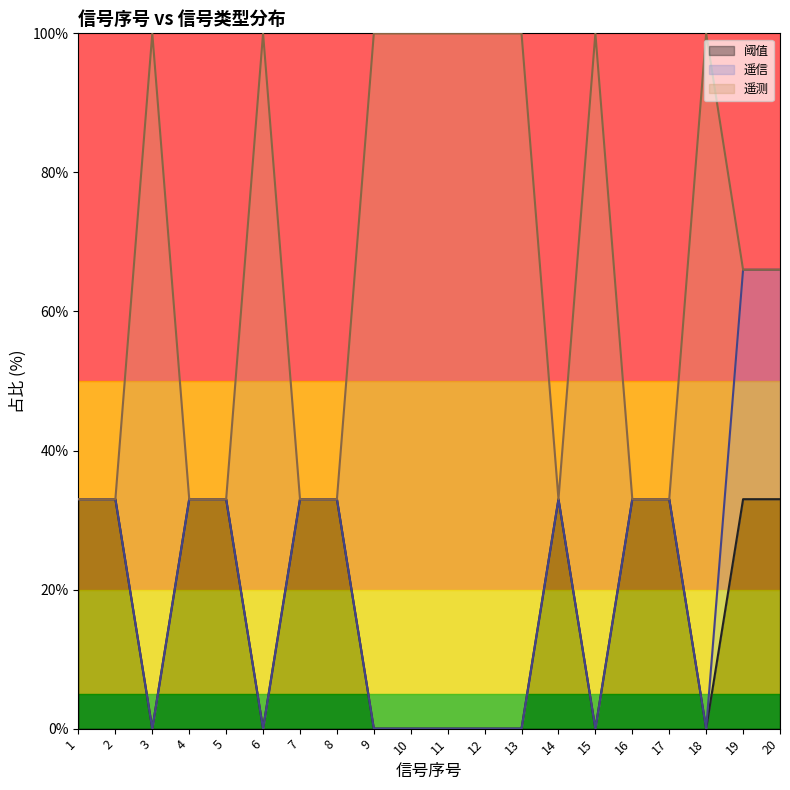

What is the value of the 阈值 point at the 5th from the left?

33